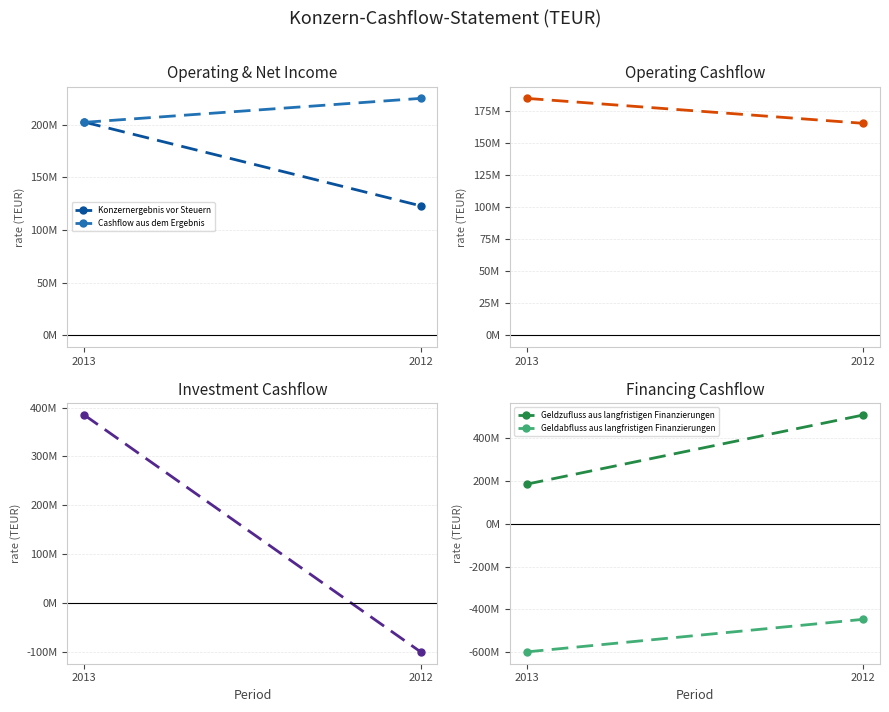

What is the minimum value for Cashflow aus Investitionstätigkeit?

-99.8